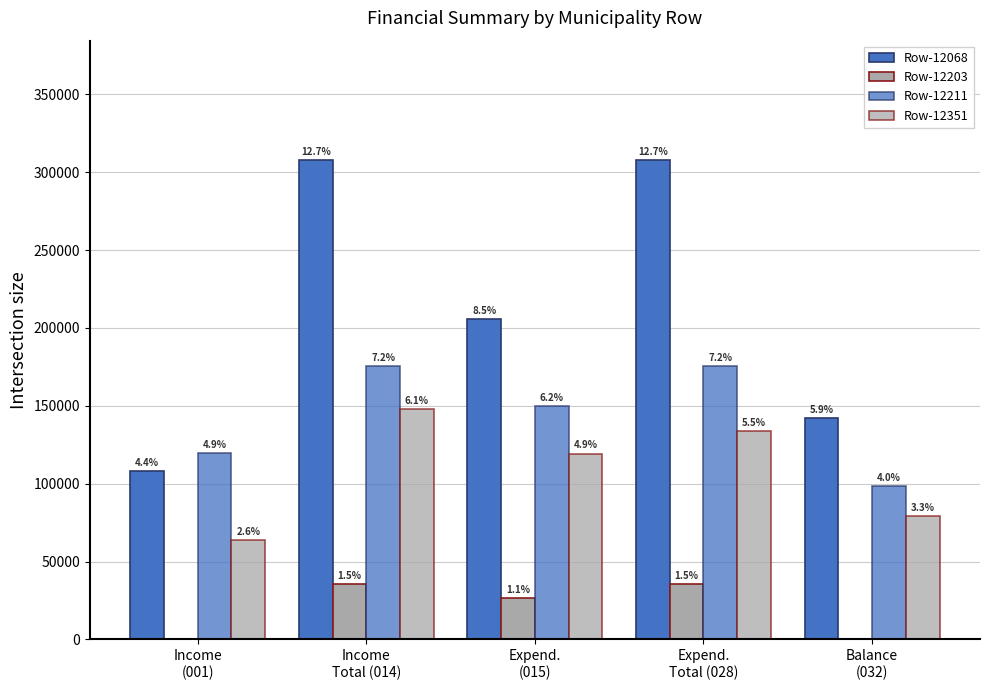

Reading left to right, transcribe all the data shown in this chart.

Row-12068: 108027	307555	205722	307555	142342
Row-12203: 0	35507	26435	35507	0
Row-12211: 119515	175242	150099	175242	98294
Row-12351: 63825	147950	119339	133713	79282